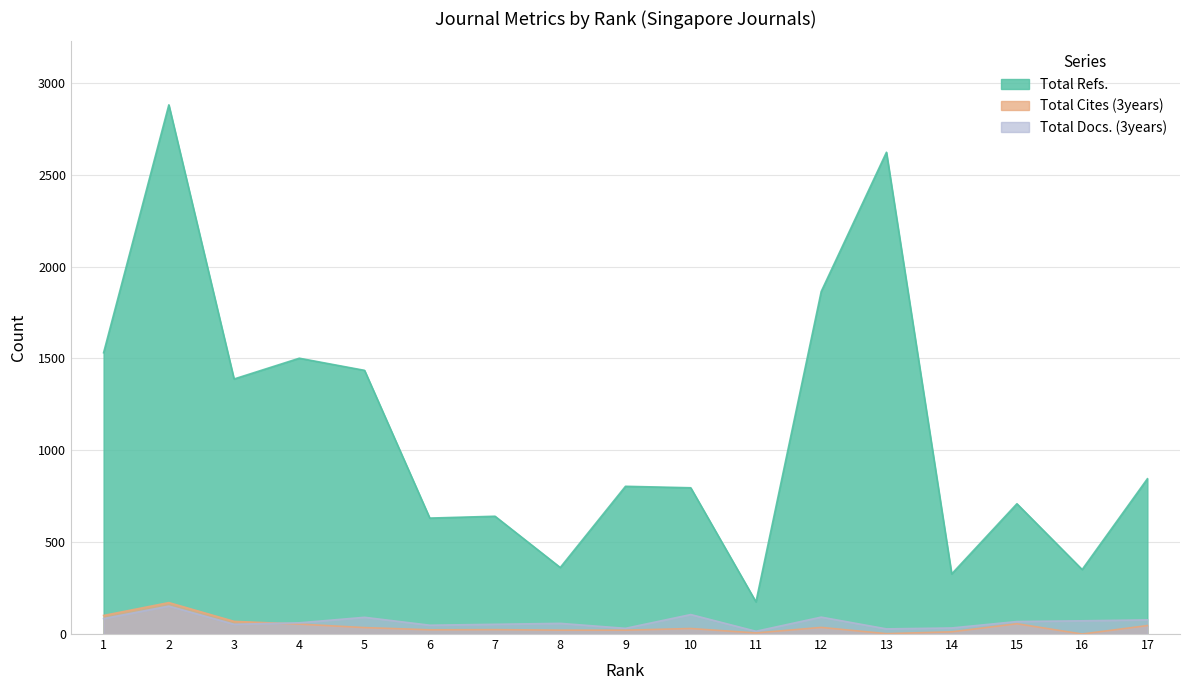

Reading right to left, what are all the values shown in this chart?

Total Refs.: 17=845	16=351	15=709	14=327	13=2622	12=1864	11=175	10=796	9=804	8=362	7=641	6=631	5=1435	4=1501	3=1388	2=2880	1=1531
Total Cites (3years): 17=46	16=0	15=56	14=12	13=2	12=36	11=6	10=30	9=21	8=21	7=24	6=23	5=35	4=54	3=69	2=171	1=101
Total Docs. (3years): 17=77	16=72	15=68	14=33	13=28	12=92	11=15	10=106	9=31	8=58	7=53	6=48	5=91	4=61	3=53	2=152	1=84